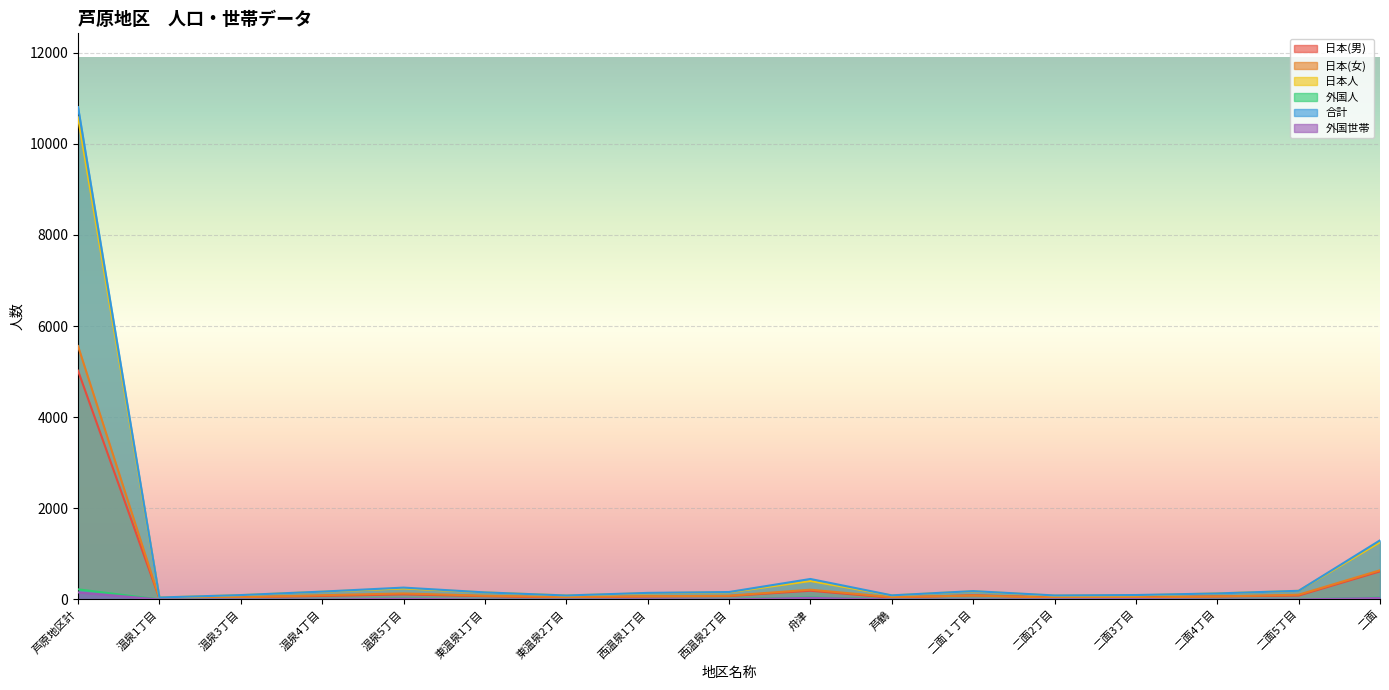

How many lines are shown in the chart?

6